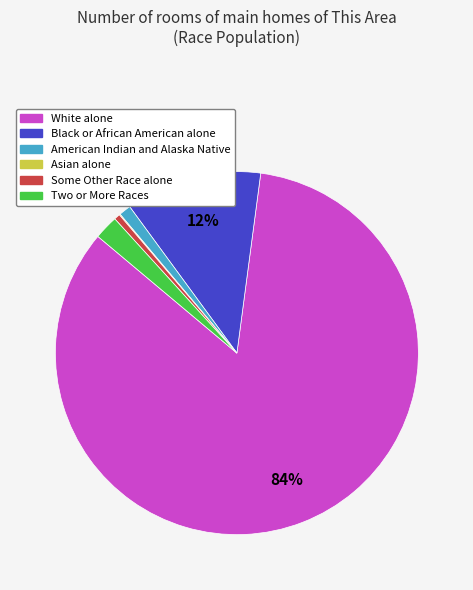

Is American Indian and Alaska Native the majority of the pie?

No